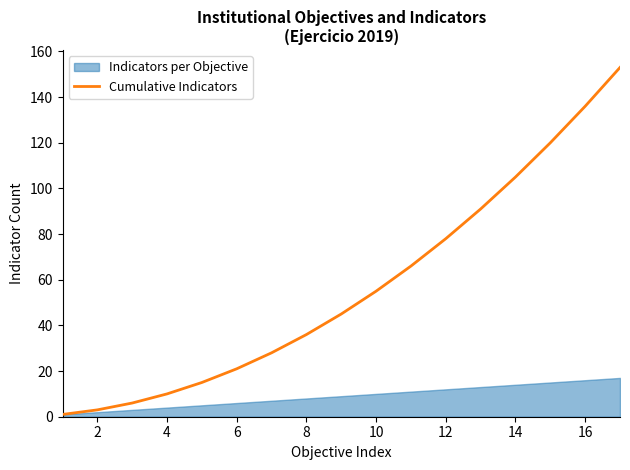

The Cumulative Indicators series shows 105 at 14. True or false?

True